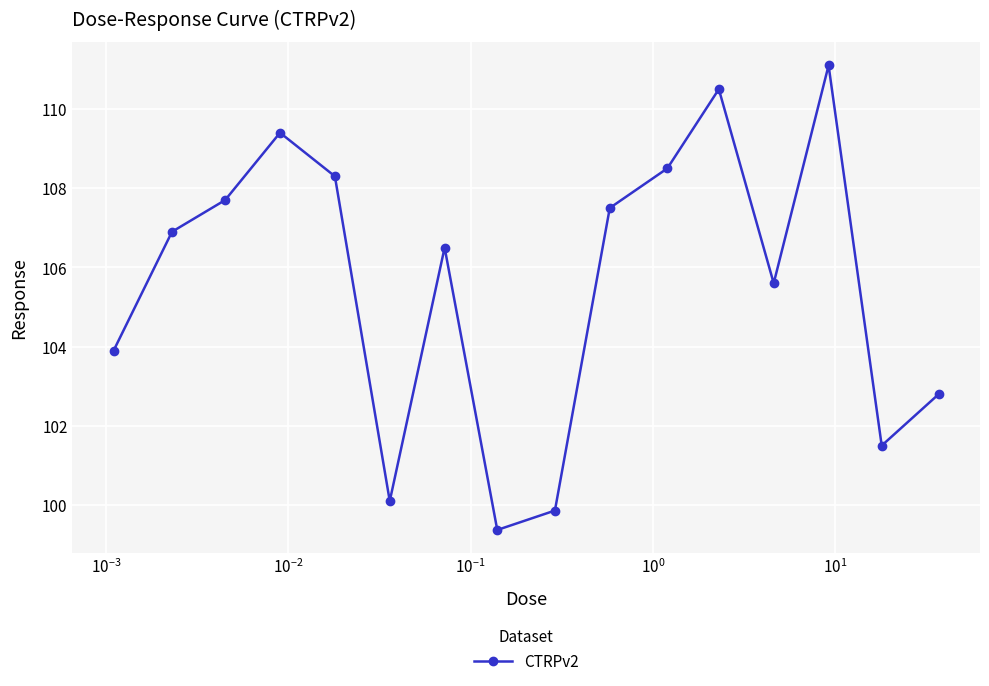

What is the value of the 15th point from the left?

101.5